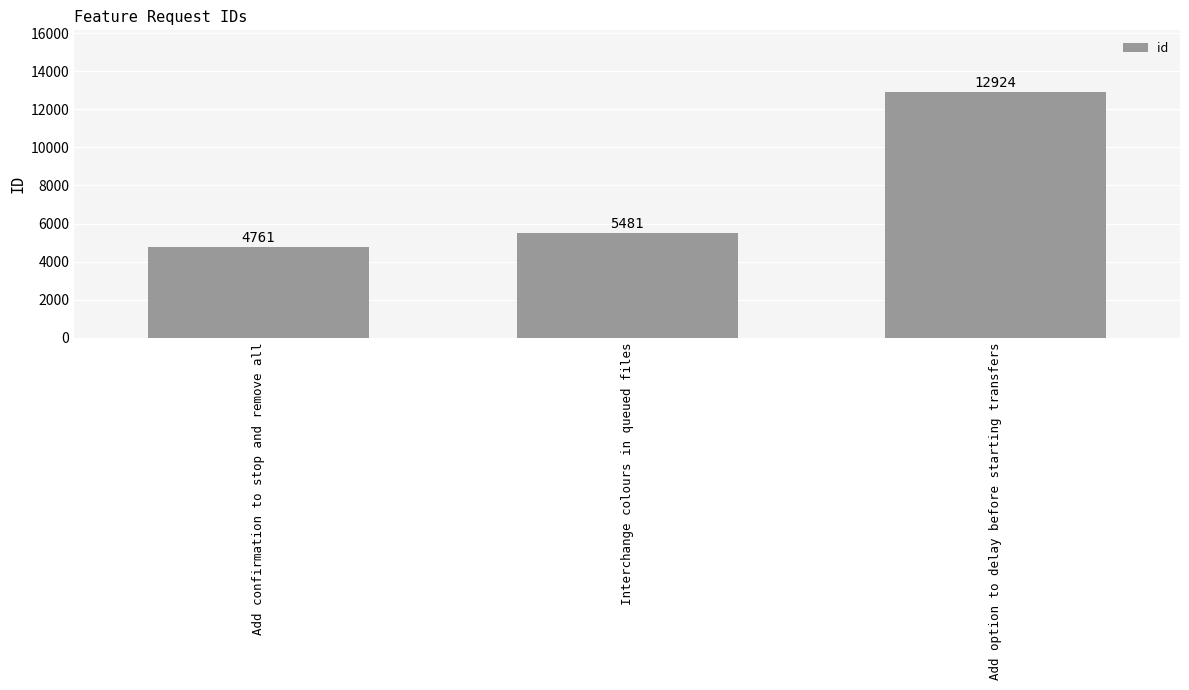

Reading left to right, extract all data points from this chart.

4761	5481	12924